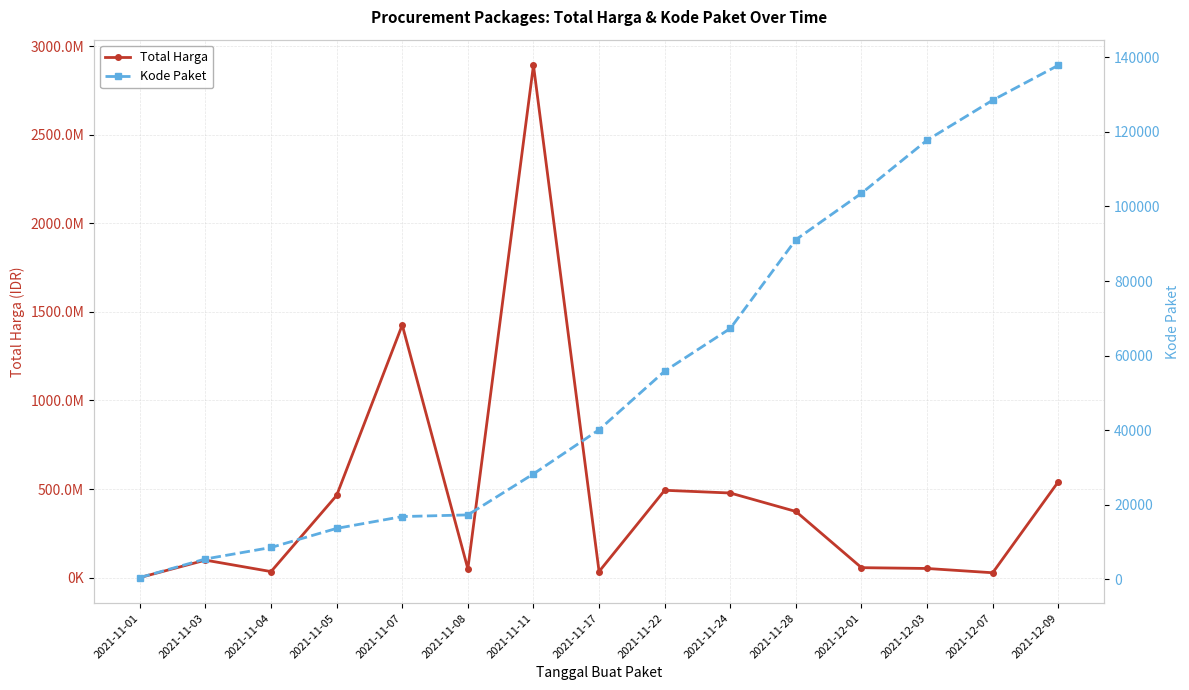

Where is the first local minimum for Total Harga?

2021-11-04